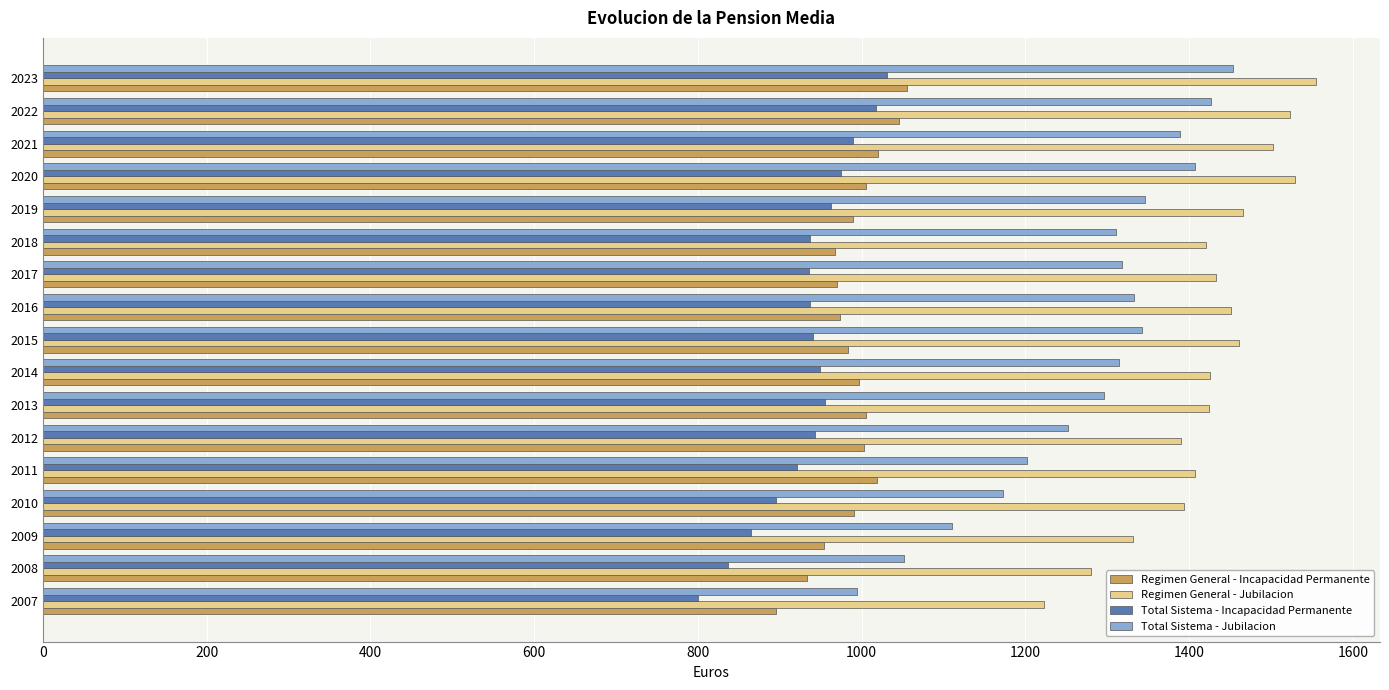

The Total Sistema - Incapacidad Permanente series shows 1750.7 at 2022. True or false?

False